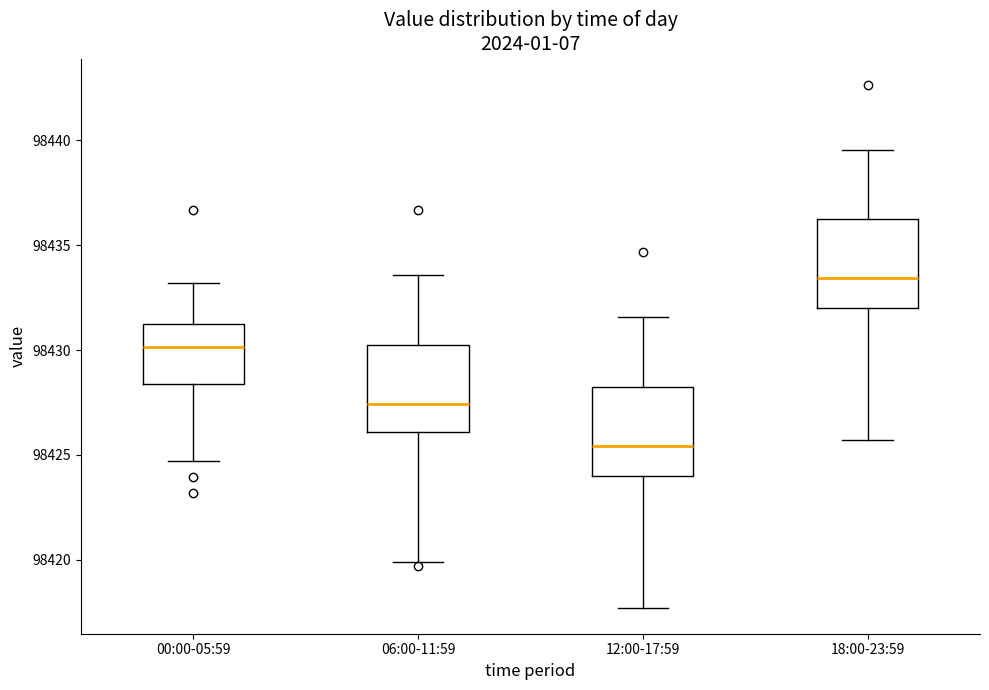

Reading left to right, read every box against the y-axis: the position of its median line, the range the box covers, and the ends of its whiskers. The values are not printed on the chart, so give them approximately, as read against the axis.

00:00-05:59: median 98430.0, box 98428.5 to 98431.5, whiskers 98424.5 to 98433.0
06:00-11:59: median 98427.5, box 98426.0 to 98430.0, whiskers 98420.0 to 98433.5
12:00-17:59: median 98425.5, box 98424.0 to 98428.0, whiskers 98417.5 to 98431.5
18:00-23:59: median 98433.5, box 98432.0 to 98436.0, whiskers 98425.5 to 98439.5